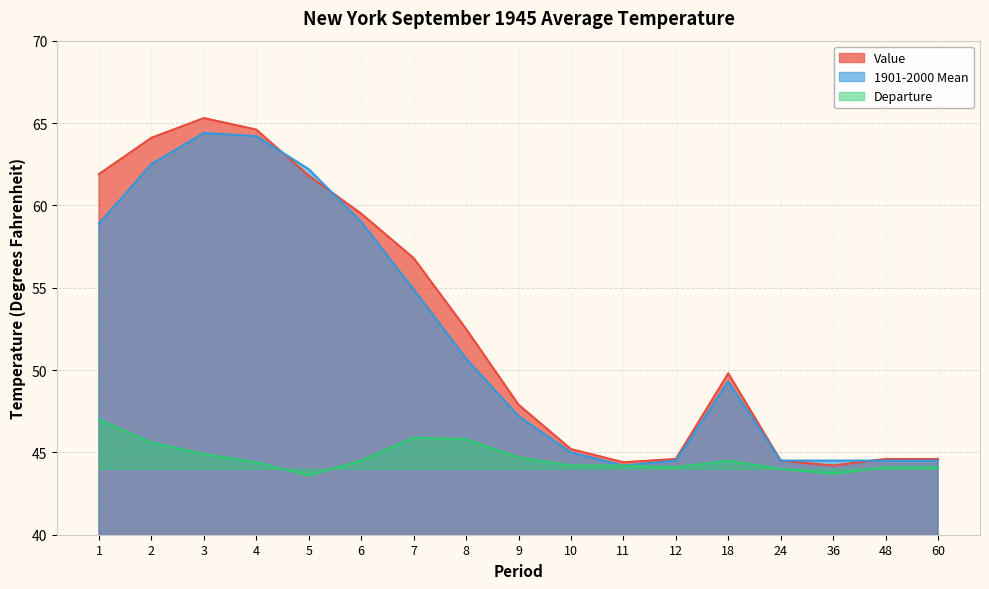

Reading right to left, what are all the values shown in this chart?

Value: 44.6	44.6	44.2	44.5	49.8	44.6	44.4	45.2	47.9	52.5	56.8	59.5	61.8	64.6	65.3	64.1	61.9
1901-2000 Mean: 44.5	44.5	44.5	44.5	49.3	44.5	44.2	45.0	47.2	50.7	54.9	59.0	62.2	64.2	64.4	62.5	58.9
Departure: 44.1	44.1	43.7	44.0	44.5	44.1	44.2	44.2	44.7	45.8	45.9	44.5	43.6	44.4	44.9	45.6	47.0